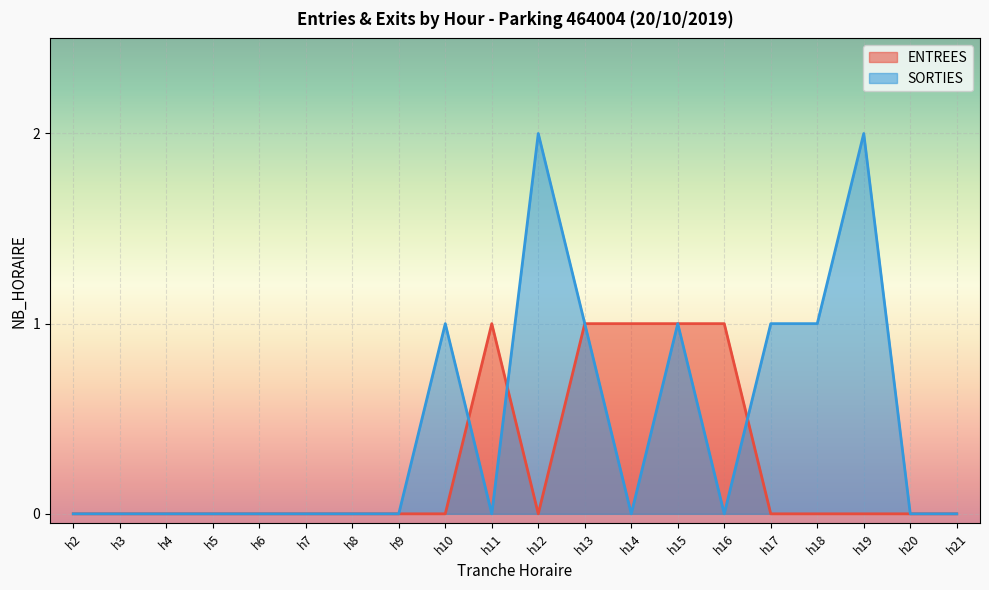

What are all the series names shown in the legend?

ENTREES, SORTIES